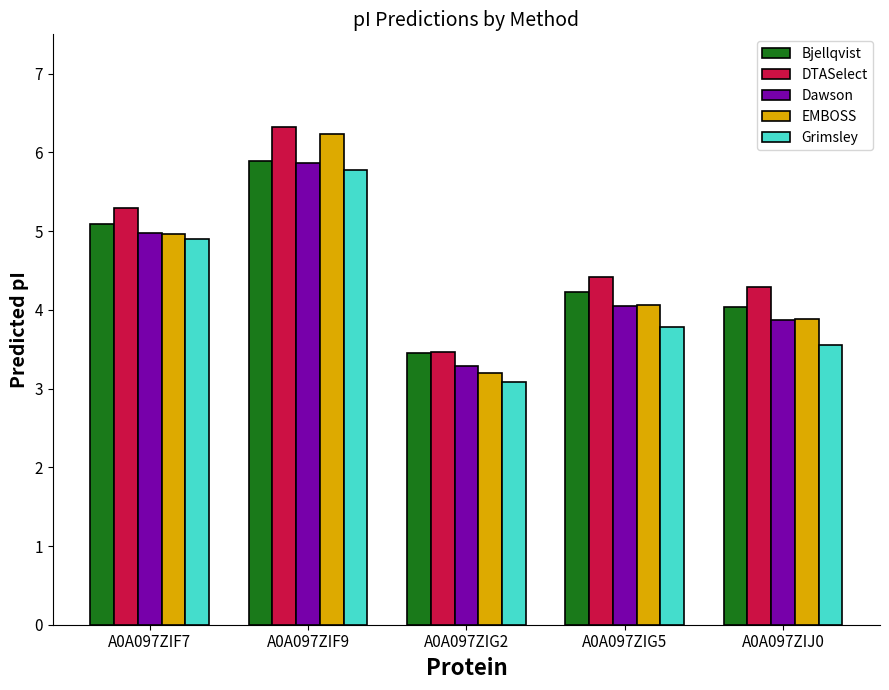

The value of EMBOSS at A0A097ZIF7 is 7.3. True or false?

False